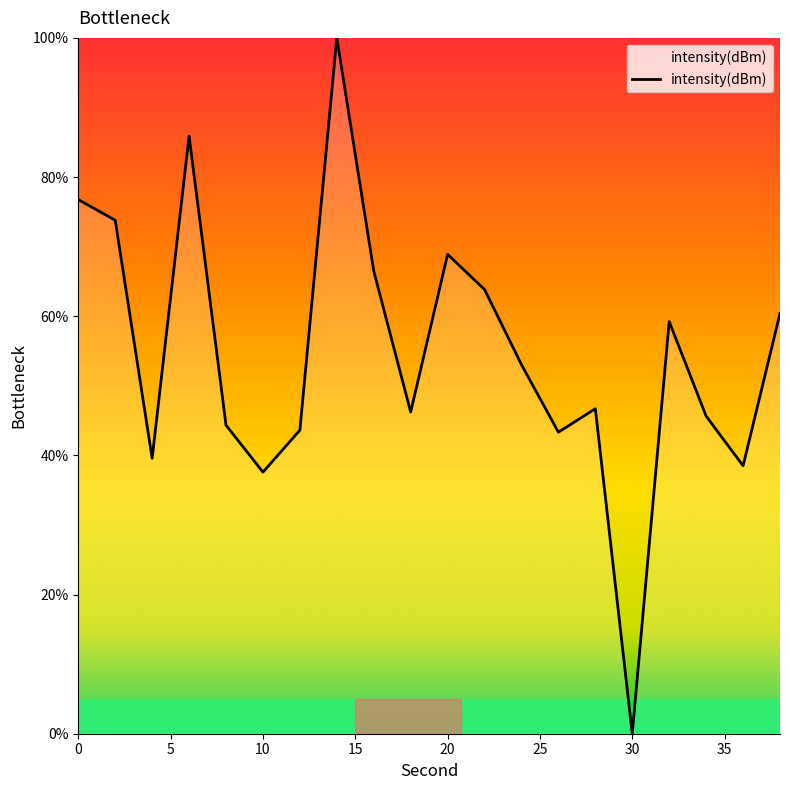

What is the greatest value displayed?

100.0